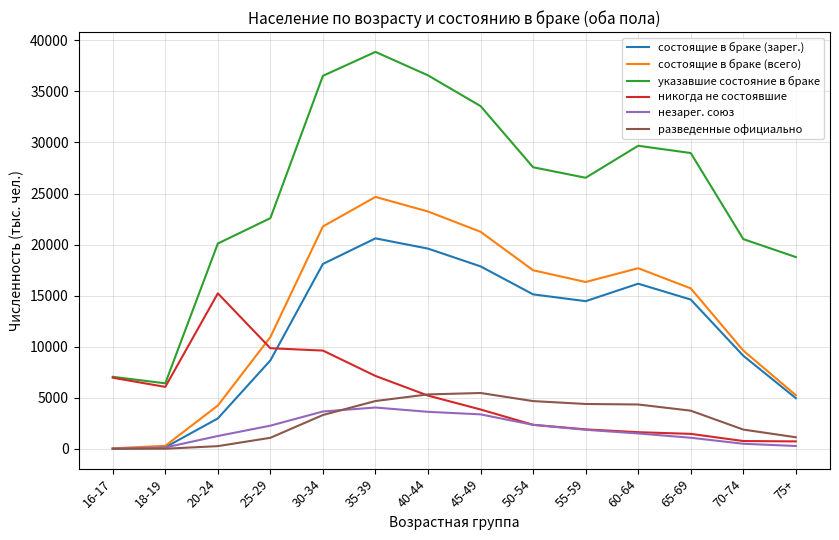

What is the difference between the second highest and second lowest values in the состоящие в браке (всего) series?

22936